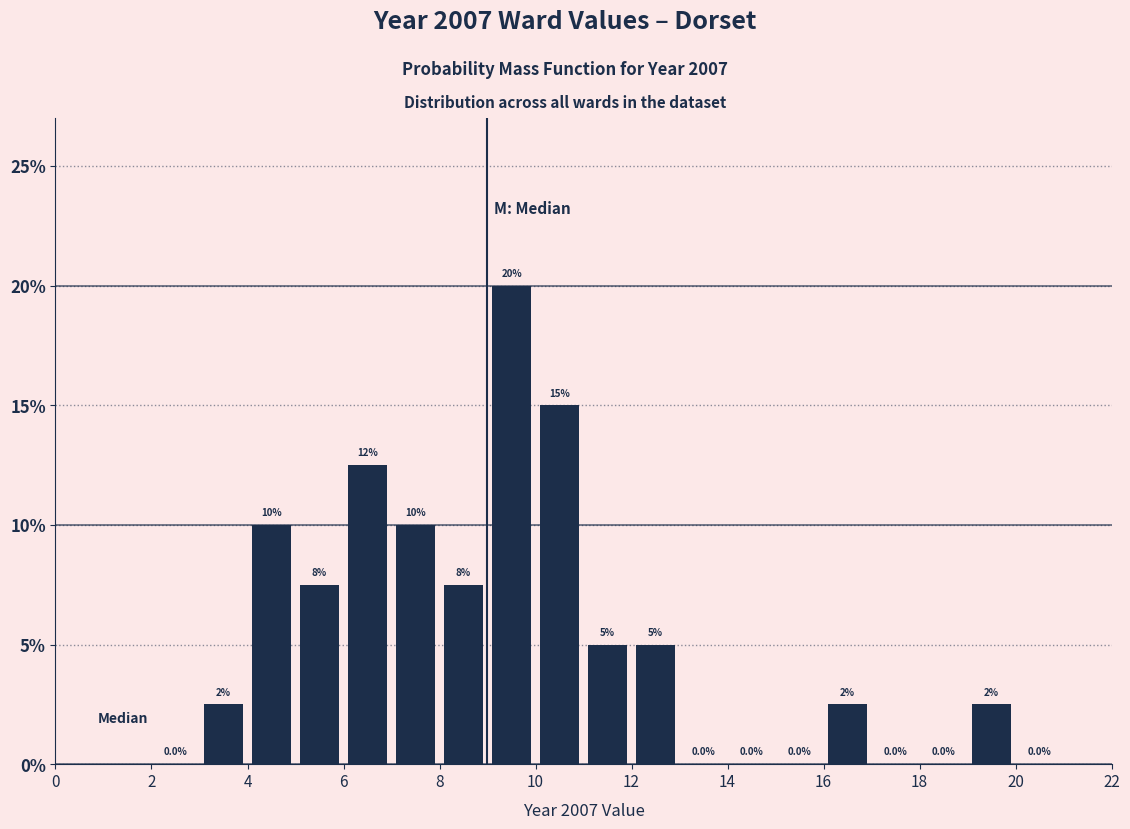

Which range on the x-axis has the tallest bar?

9 to 10